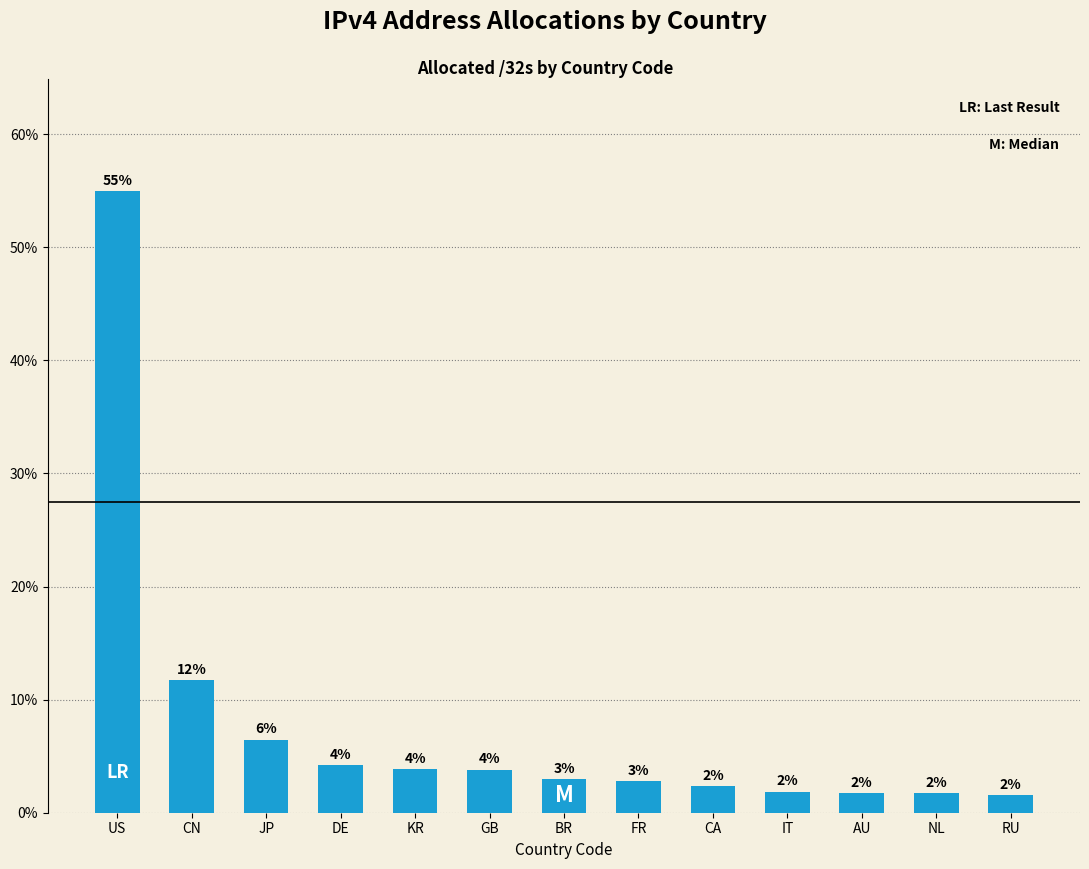

How many bars are there in total?

13